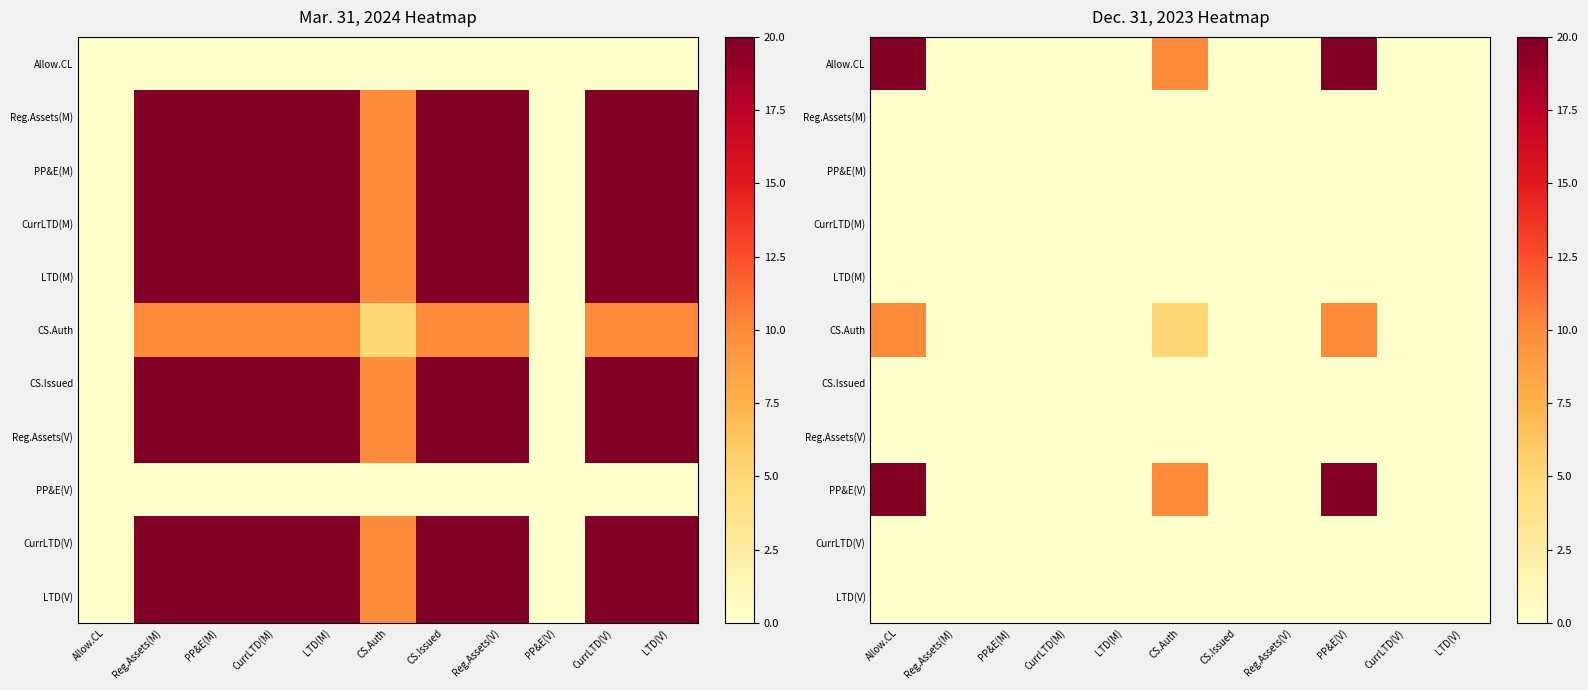

Which category has the highest value across all series?

Allow.CL